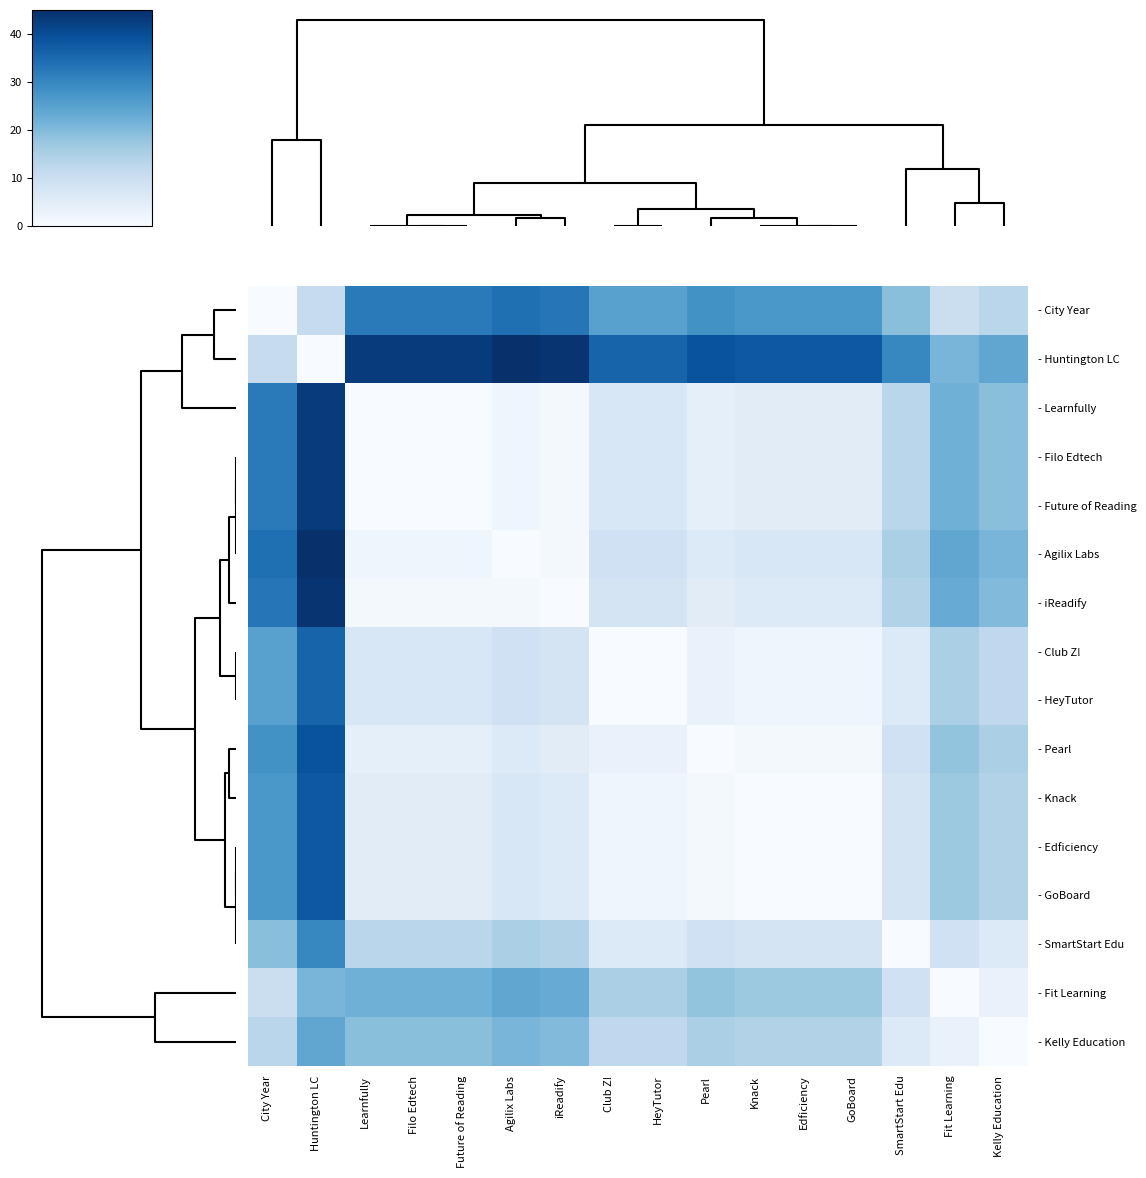

Reading right to left, what are all the values shown in this chart?

- City Year: Kelly Education=13	Fit Learning=10	SmartStart Edu=19	GoBoard=27	Edficiency=27	Knack=27	Pearl=28	HeyTutor=25	Club Z!=25	iReadify=33	Agilix Labs=34	Future of Reading=32	Filo Edtech=32	Learnfully=32	Huntington LC=11	City Year=0
- Huntington LC: Kelly Education=24	Fit Learning=21	SmartStart Edu=30	GoBoard=38	Edficiency=38	Knack=38	Pearl=39	HeyTutor=36	Club Z!=36	iReadify=44	Agilix Labs=45	Future of Reading=43	Filo Edtech=43	Learnfully=43	Huntington LC=0	City Year=11
- Learnfully: Kelly Education=19	Fit Learning=22	SmartStart Edu=13	GoBoard=5	Edficiency=5	Knack=5	Pearl=4	HeyTutor=7	Club Z!=7	iReadify=1	Agilix Labs=2	Future of Reading=0	Filo Edtech=0	Learnfully=0	Huntington LC=43	City Year=32
- Filo Edtech: Kelly Education=19	Fit Learning=22	SmartStart Edu=13	GoBoard=5	Edficiency=5	Knack=5	Pearl=4	HeyTutor=7	Club Z!=7	iReadify=1	Agilix Labs=2	Future of Reading=0	Filo Edtech=0	Learnfully=0	Huntington LC=43	City Year=32
- Future of Reading: Kelly Education=19	Fit Learning=22	SmartStart Edu=13	GoBoard=5	Edficiency=5	Knack=5	Pearl=4	HeyTutor=7	Club Z!=7	iReadify=1	Agilix Labs=2	Future of Reading=0	Filo Edtech=0	Learnfully=0	Huntington LC=43	City Year=32
- Agilix Labs: Kelly Education=21	Fit Learning=24	SmartStart Edu=15	GoBoard=7	Edficiency=7	Knack=7	Pearl=6	HeyTutor=9	Club Z!=9	iReadify=1	Agilix Labs=0	Future of Reading=2	Filo Edtech=2	Learnfully=2	Huntington LC=45	City Year=34
- iReadify: Kelly Education=20	Fit Learning=23	SmartStart Edu=14	GoBoard=6	Edficiency=6	Knack=6	Pearl=5	HeyTutor=8	Club Z!=8	iReadify=0	Agilix Labs=1	Future of Reading=1	Filo Edtech=1	Learnfully=1	Huntington LC=44	City Year=33
- Club Z!: Kelly Education=12	Fit Learning=15	SmartStart Edu=6	GoBoard=2	Edficiency=2	Knack=2	Pearl=3	HeyTutor=0	Club Z!=0	iReadify=8	Agilix Labs=9	Future of Reading=7	Filo Edtech=7	Learnfully=7	Huntington LC=36	City Year=25
- HeyTutor: Kelly Education=12	Fit Learning=15	SmartStart Edu=6	GoBoard=2	Edficiency=2	Knack=2	Pearl=3	HeyTutor=0	Club Z!=0	iReadify=8	Agilix Labs=9	Future of Reading=7	Filo Edtech=7	Learnfully=7	Huntington LC=36	City Year=25
- Pearl: Kelly Education=15	Fit Learning=18	SmartStart Edu=9	GoBoard=1	Edficiency=1	Knack=1	Pearl=0	HeyTutor=3	Club Z!=3	iReadify=5	Agilix Labs=6	Future of Reading=4	Filo Edtech=4	Learnfully=4	Huntington LC=39	City Year=28
- Knack: Kelly Education=14	Fit Learning=17	SmartStart Edu=8	GoBoard=0	Edficiency=0	Knack=0	Pearl=1	HeyTutor=2	Club Z!=2	iReadify=6	Agilix Labs=7	Future of Reading=5	Filo Edtech=5	Learnfully=5	Huntington LC=38	City Year=27
- Edficiency: Kelly Education=14	Fit Learning=17	SmartStart Edu=8	GoBoard=0	Edficiency=0	Knack=0	Pearl=1	HeyTutor=2	Club Z!=2	iReadify=6	Agilix Labs=7	Future of Reading=5	Filo Edtech=5	Learnfully=5	Huntington LC=38	City Year=27
- GoBoard: Kelly Education=14	Fit Learning=17	SmartStart Edu=8	GoBoard=0	Edficiency=0	Knack=0	Pearl=1	HeyTutor=2	Club Z!=2	iReadify=6	Agilix Labs=7	Future of Reading=5	Filo Edtech=5	Learnfully=5	Huntington LC=38	City Year=27
- SmartStart Edu: Kelly Education=6	Fit Learning=9	SmartStart Edu=0	GoBoard=8	Edficiency=8	Knack=8	Pearl=9	HeyTutor=6	Club Z!=6	iReadify=14	Agilix Labs=15	Future of Reading=13	Filo Edtech=13	Learnfully=13	Huntington LC=30	City Year=19
- Fit Learning: Kelly Education=3	Fit Learning=0	SmartStart Edu=9	GoBoard=17	Edficiency=17	Knack=17	Pearl=18	HeyTutor=15	Club Z!=15	iReadify=23	Agilix Labs=24	Future of Reading=22	Filo Edtech=22	Learnfully=22	Huntington LC=21	City Year=10
- Kelly Education: Kelly Education=0	Fit Learning=3	SmartStart Edu=6	GoBoard=14	Edficiency=14	Knack=14	Pearl=15	HeyTutor=12	Club Z!=12	iReadify=20	Agilix Labs=21	Future of Reading=19	Filo Edtech=19	Learnfully=19	Huntington LC=24	City Year=13